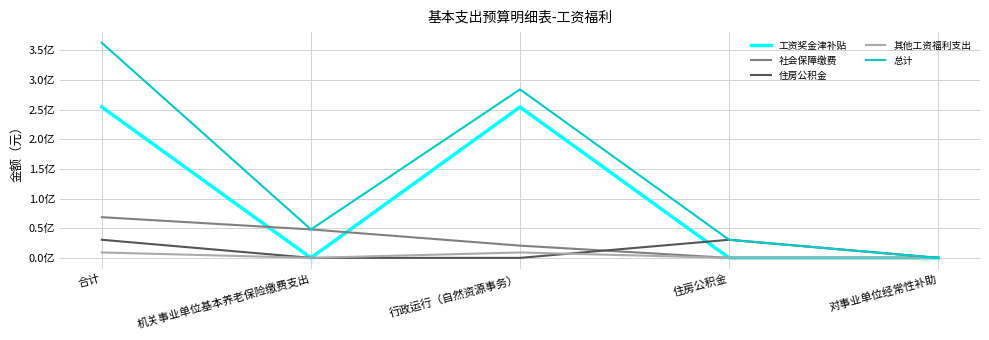

The value of 住房公积金 at 行政运行（自然资源事务） is 0.0. True or false?

True